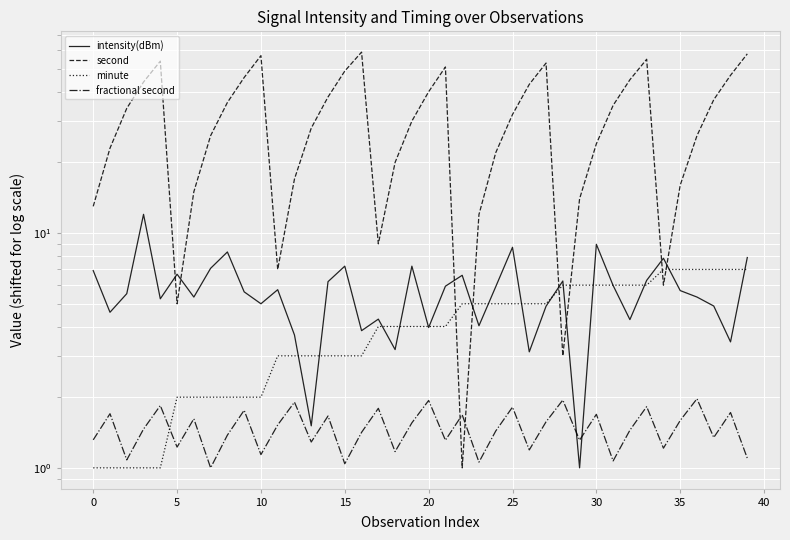

Which series changed the most between 23 and 28?

second